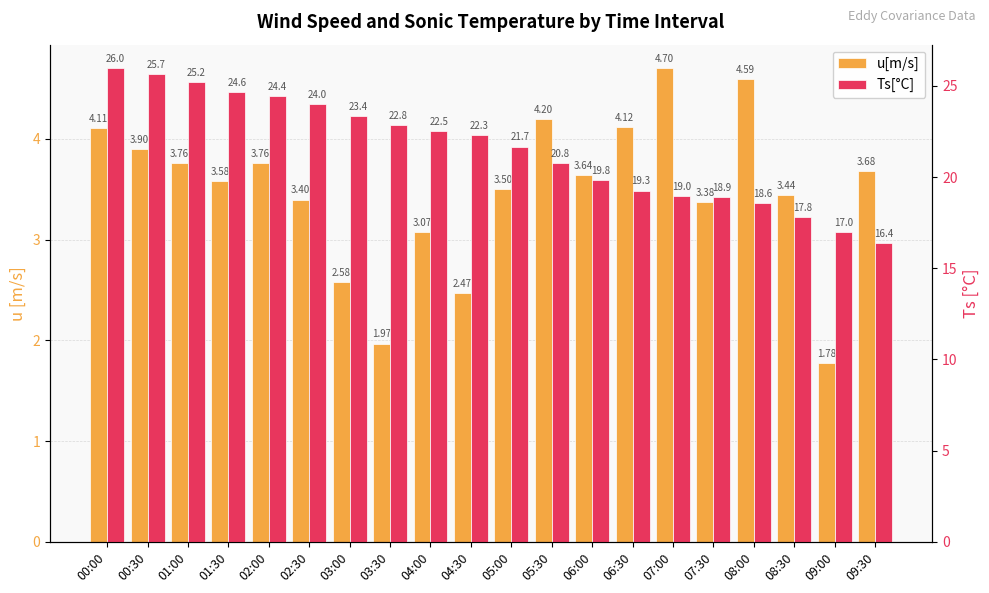

What is the average value of the u[m/s] series?

3.5